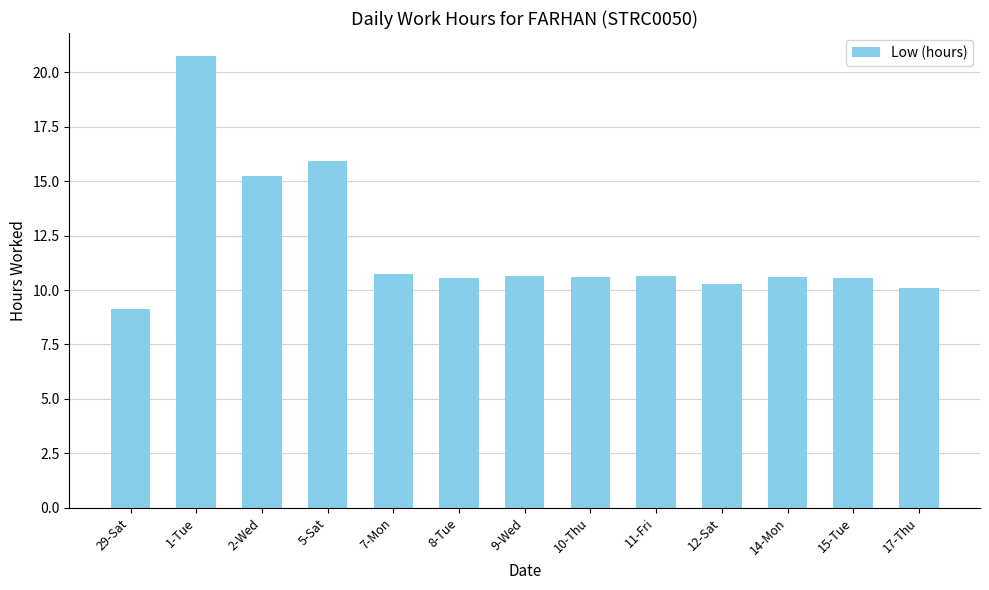

How many categories are shown in the chart?

13